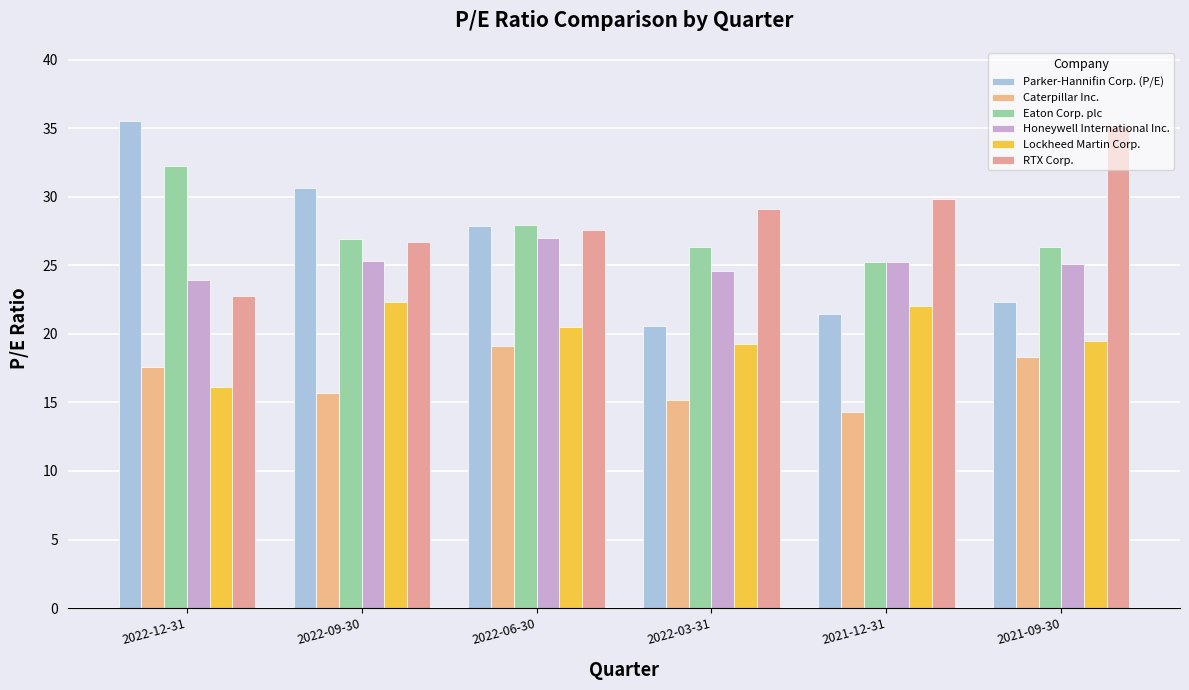

Rank the series at 2021-12-31 from lowest to highest value.

Caterpillar Inc., Parker-Hannifin Corp. (P/E), Lockheed Martin Corp., Eaton Corp. plc, Honeywell International Inc., RTX Corp.